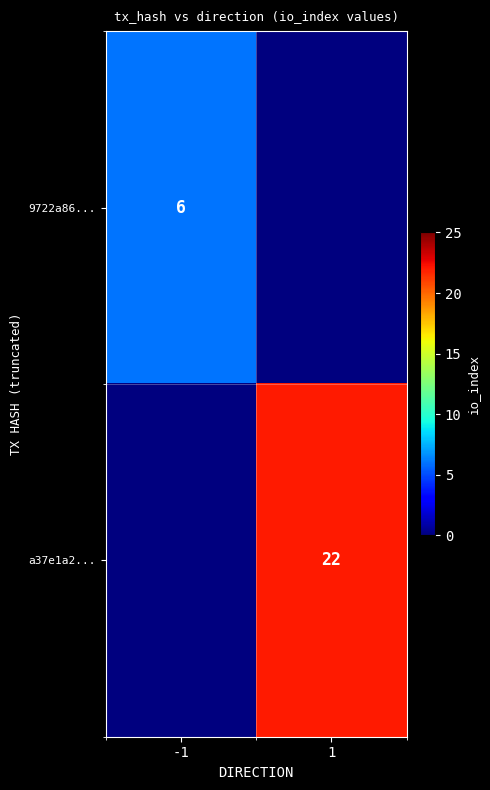

Is it true that a37e1a2... equals 22 at 1?

True